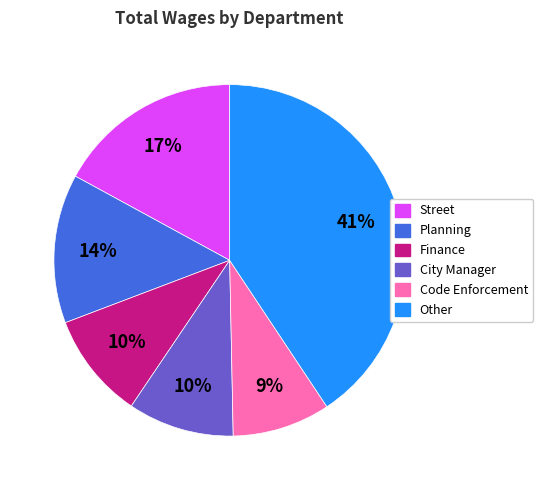

To the nearest percent, what is the average slice percentage?

17%